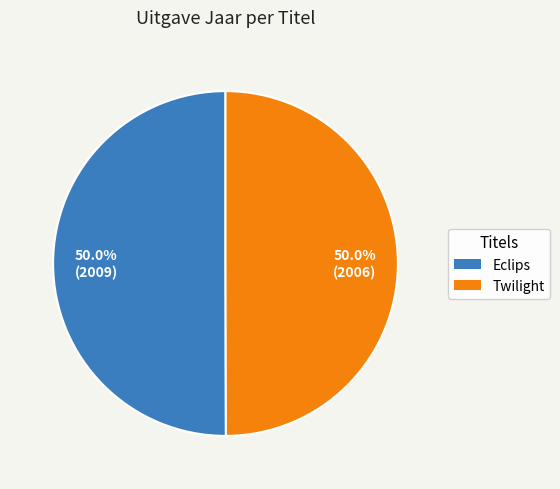

Approximately how many times larger is the value at Twilight compared to Eclips?

1.0